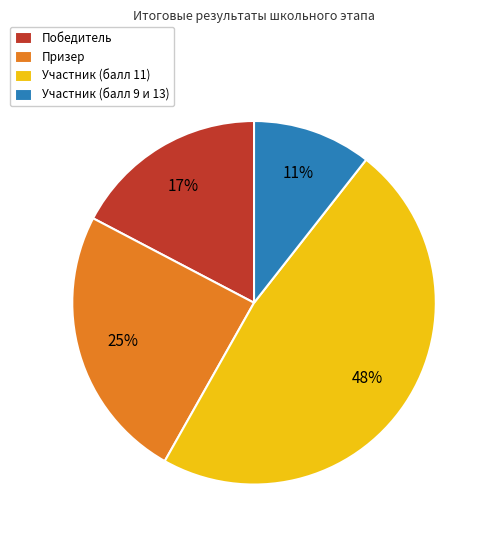

What is the smallest slice in the pie chart?

Участник (балл 9 и 13)